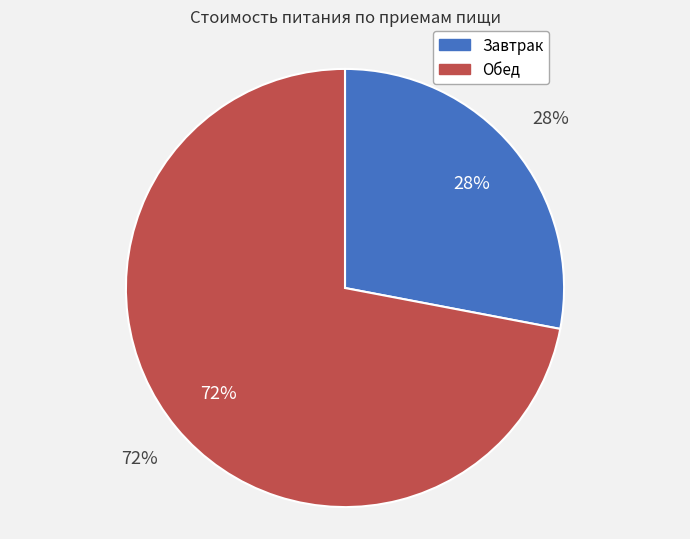

To the nearest percent, what portion does Завтрак represent?

28%